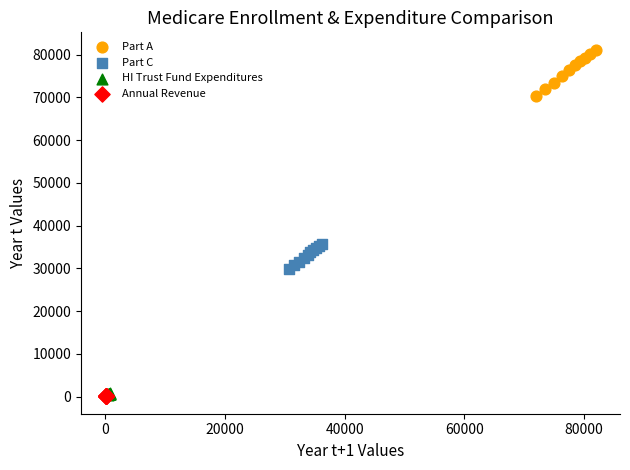

Which series has the widest spread of Y values?

Part A